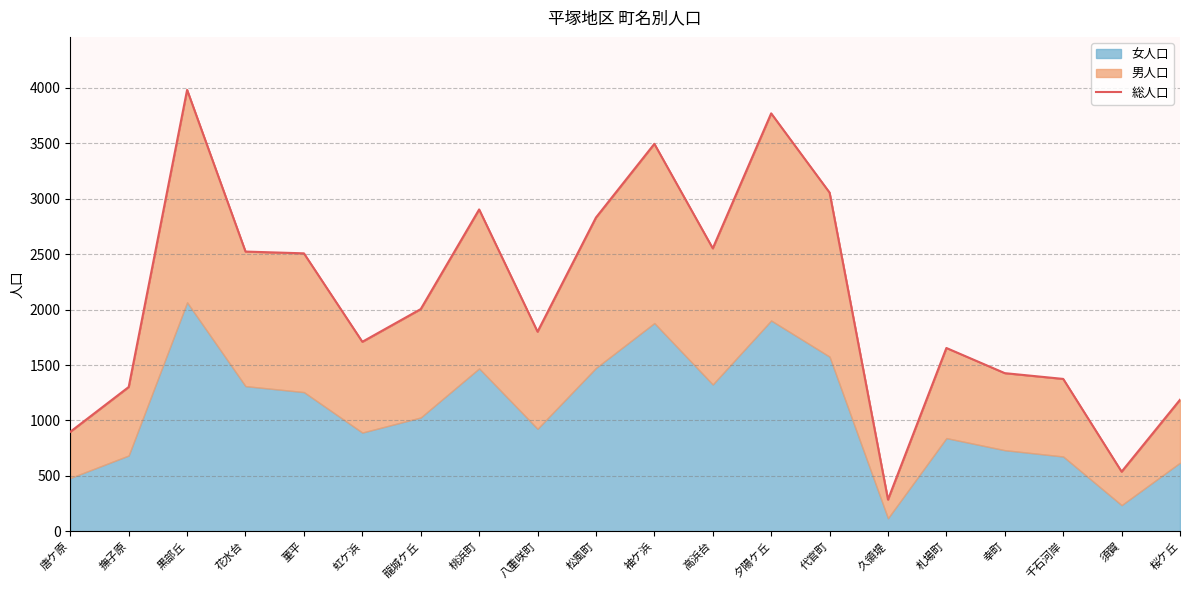

Which label corresponds to the smallest value in the chart?

久領堤